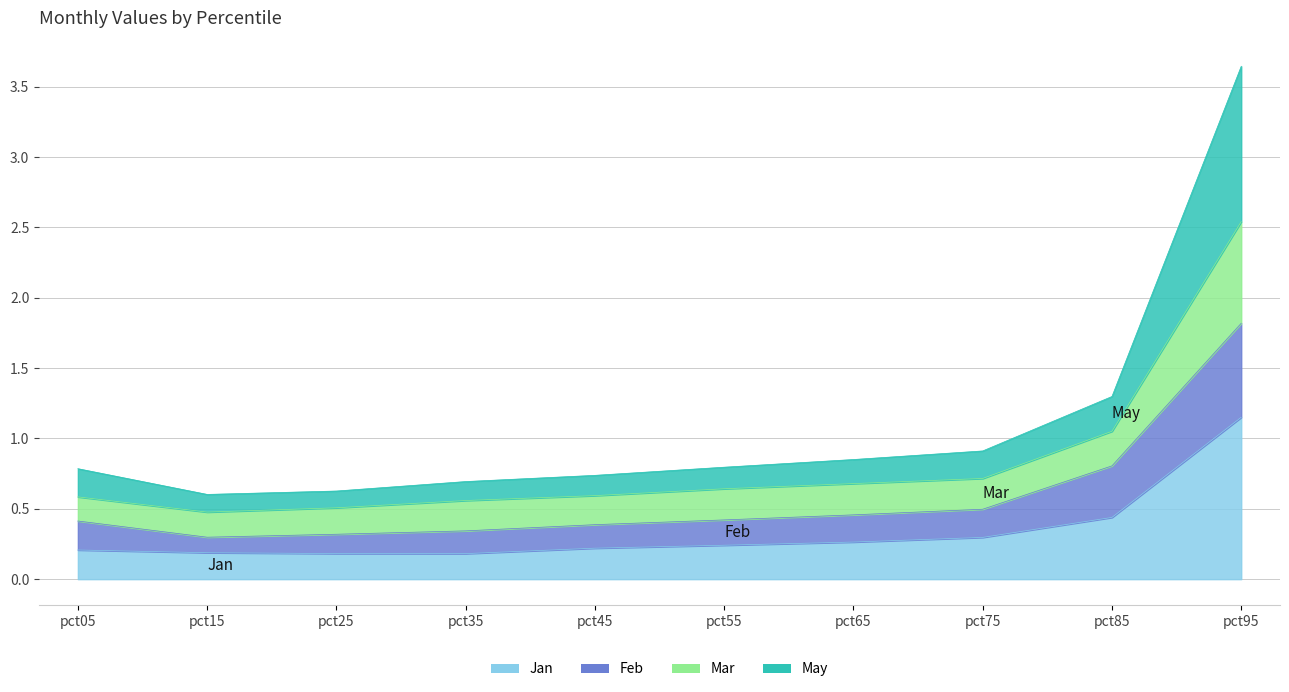

The Jan series shows 0.3 at pct65. True or false?

True